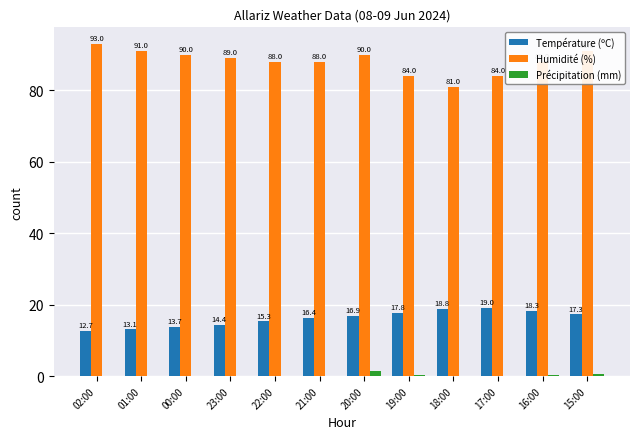

What is the sum of all Humidité (%) values?

1057.0